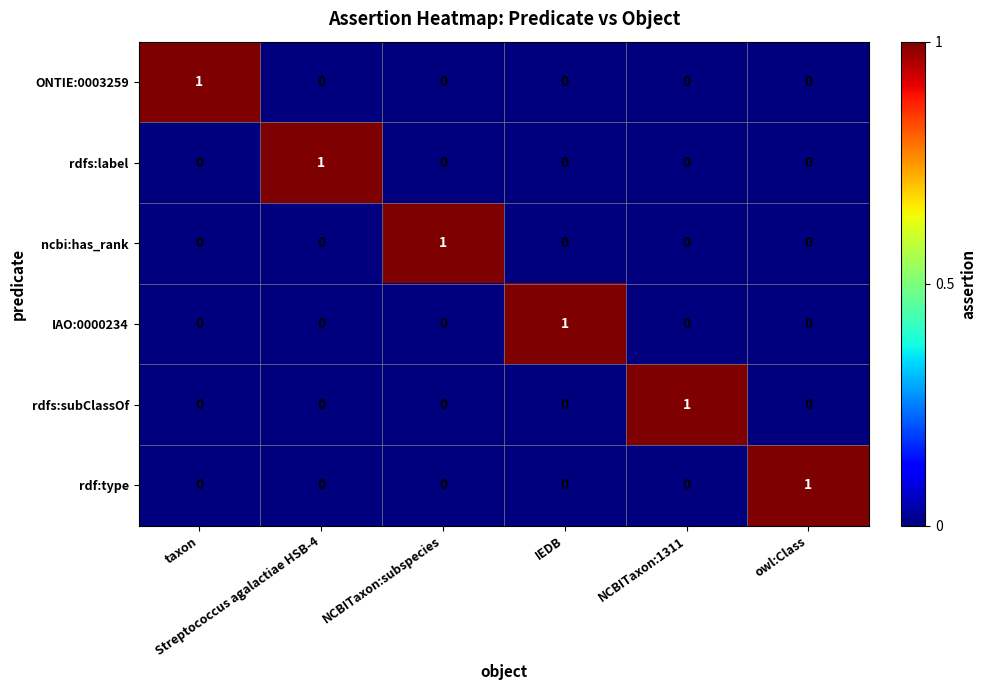

At how many categories does at least one series exceed 0?

6